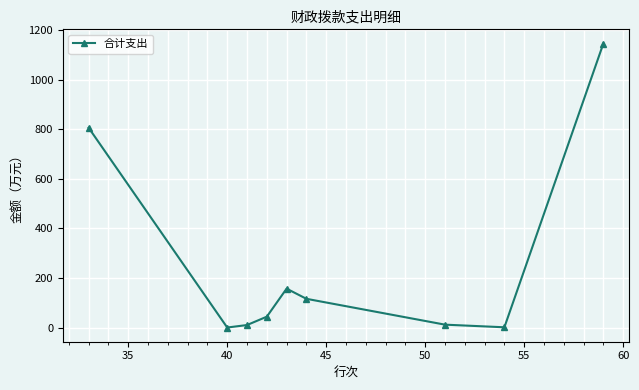

What is the value of the 1st point from the left?

806.5